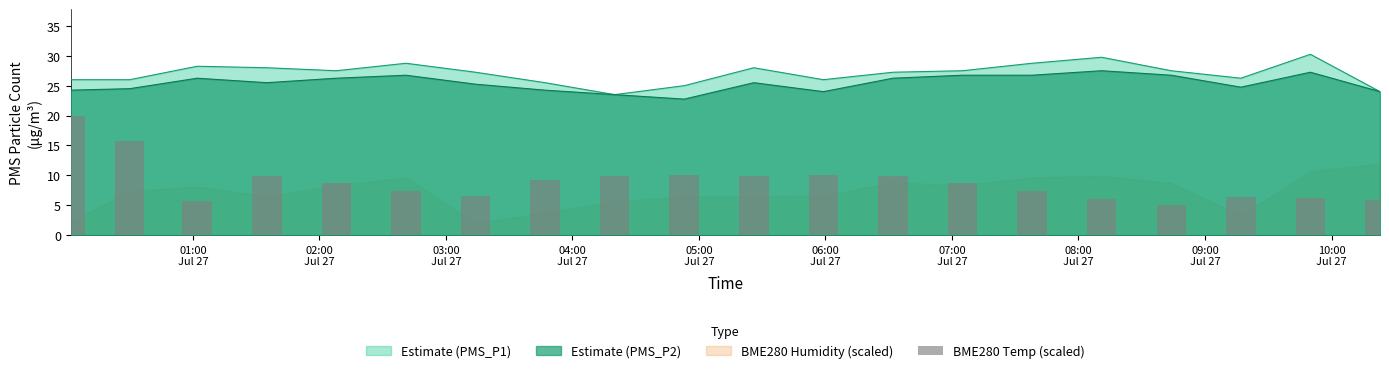

What is the highest value of the Estimate (PMS_P2) series?

27.5